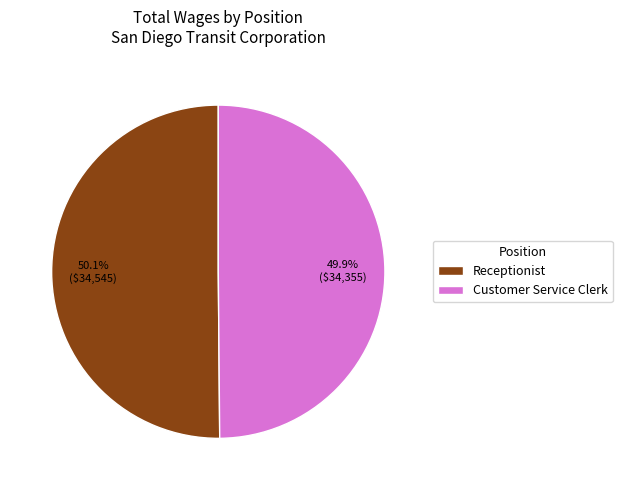

What is the ratio of the value at Customer Service Clerk to the value at Receptionist?

1.0